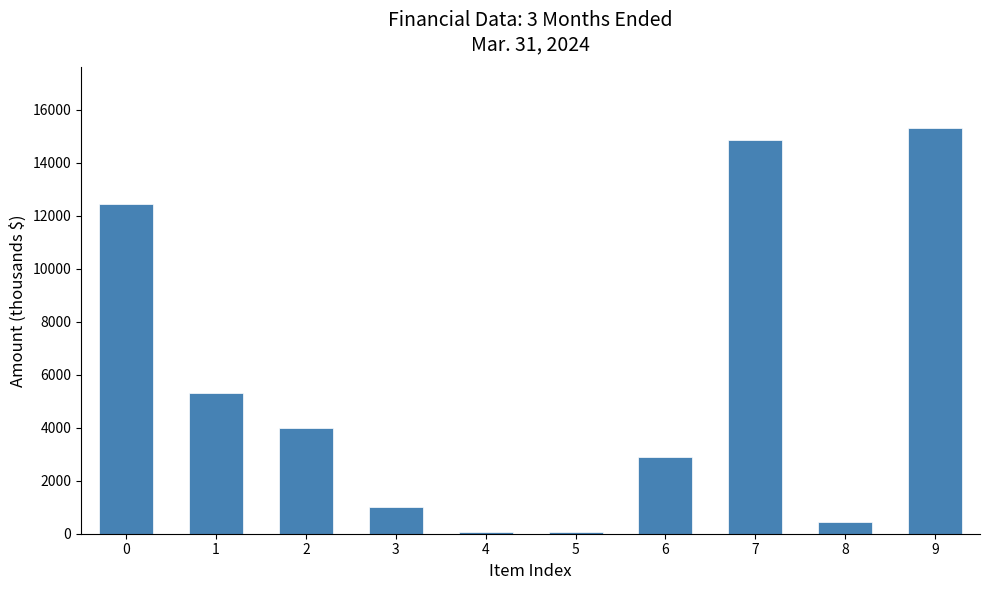

What is the ratio of the value at 0 to the value at 6?

4.3